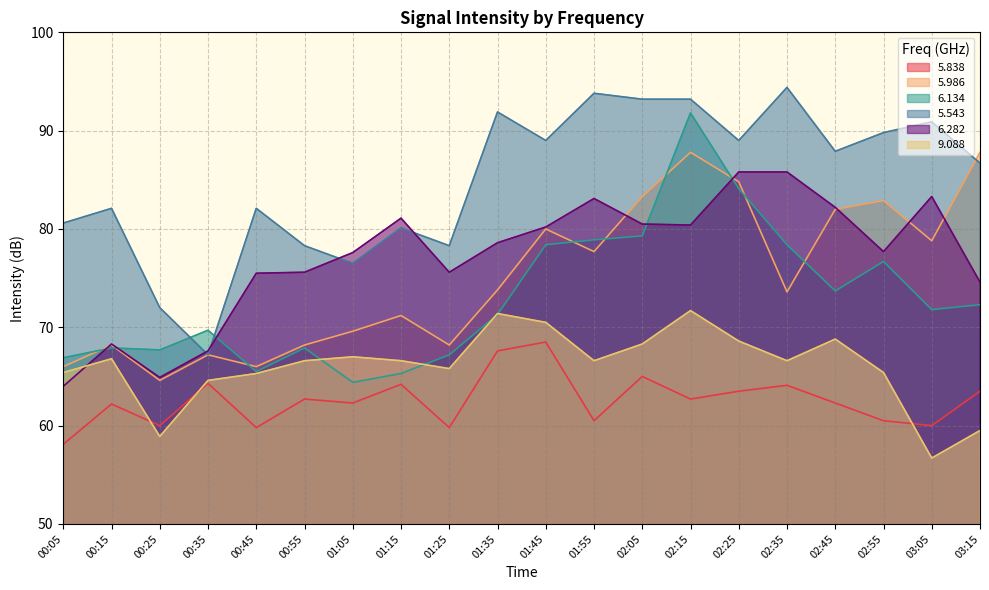

Reading left to right, what are all the values shown in this chart?

5.838: 00:05=58.1	00:15=62.2	00:25=60.0	00:35=64.3	00:45=59.8	00:55=62.7	01:05=62.3	01:15=64.2	01:25=59.8	01:35=67.6	01:45=68.5	01:55=60.5	02:05=65.0	02:15=62.7	02:25=63.5	02:35=64.1	02:45=62.3	02:55=60.5	03:05=60.0	03:15=63.5
5.986: 00:05=66.0	00:15=68.2	00:25=64.6	00:35=67.2	00:45=66.0	00:55=68.2	01:05=69.6	01:15=71.2	01:25=68.2	01:35=73.8	01:45=80.0	01:55=77.7	02:05=83.3	02:15=87.8	02:25=84.8	02:35=73.6	02:45=82.0	02:55=82.9	03:05=78.8	03:15=87.8
6.134: 00:05=66.9	00:15=67.9	00:25=67.7	00:35=69.7	00:45=65.5	00:55=67.9	01:05=64.4	01:15=65.3	01:25=67.2	01:35=71.3	01:45=78.4	01:55=78.9	02:05=79.3	02:15=91.8	02:25=84.1	02:35=78.4	02:45=73.7	02:55=76.7	03:05=71.8	03:15=72.3
5.543: 00:05=80.6	00:15=82.1	00:25=72.0	00:35=67.2	00:45=82.1	00:55=78.3	01:05=76.5	01:15=80.1	01:25=78.3	01:35=91.9	01:45=89.0	01:55=93.8	02:05=93.2	02:15=93.2	02:25=89.0	02:35=94.4	02:45=87.9	02:55=89.8	03:05=90.9	03:15=86.7
6.282: 00:05=64.0	00:15=68.3	00:25=64.9	00:35=67.6	00:45=75.5	00:55=75.6	01:05=77.6	01:15=81.1	01:25=75.6	01:35=78.6	01:45=80.2	01:55=83.1	02:05=80.5	02:15=80.4	02:25=85.8	02:35=85.8	02:45=82.2	02:55=77.7	03:05=83.3	03:15=74.6
9.088: 00:05=65.4	00:15=66.8	00:25=58.9	00:35=64.6	00:45=65.3	00:55=66.6	01:05=67.0	01:15=66.6	01:25=65.8	01:35=71.4	01:45=70.5	01:55=66.6	02:05=68.3	02:15=71.7	02:25=68.6	02:35=66.6	02:45=68.8	02:55=65.4	03:05=56.7	03:15=59.5